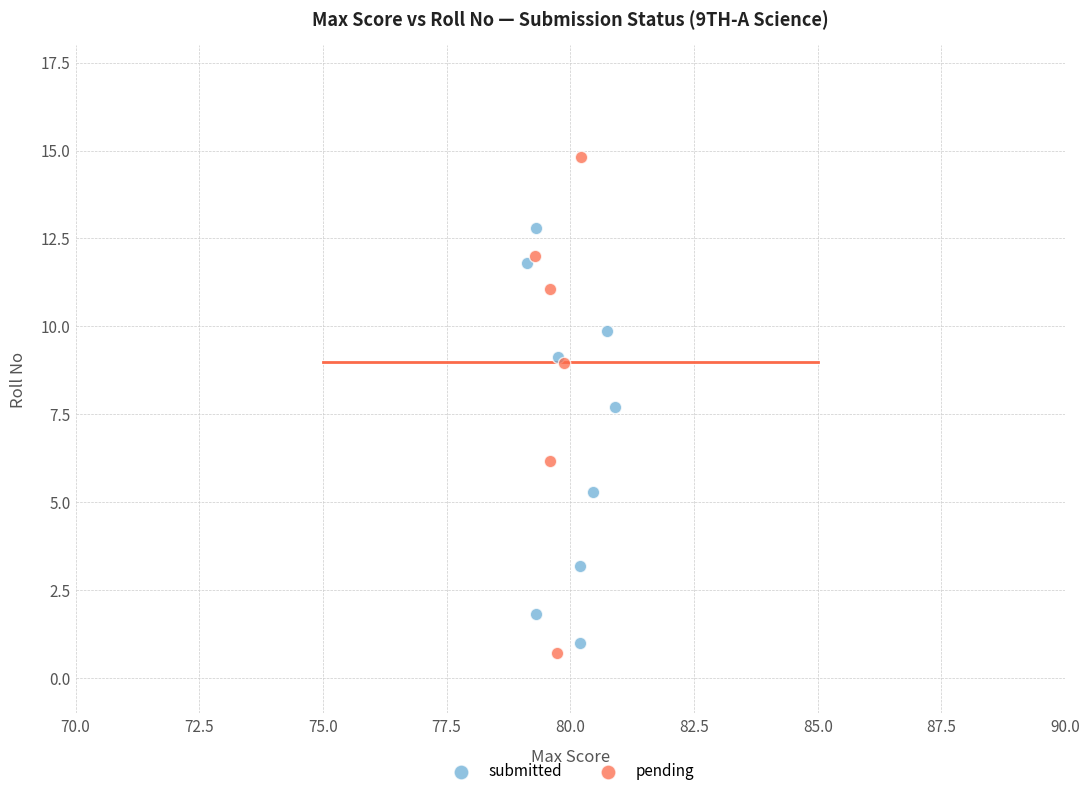

Which series reaches the maximum Y coordinate?

pending